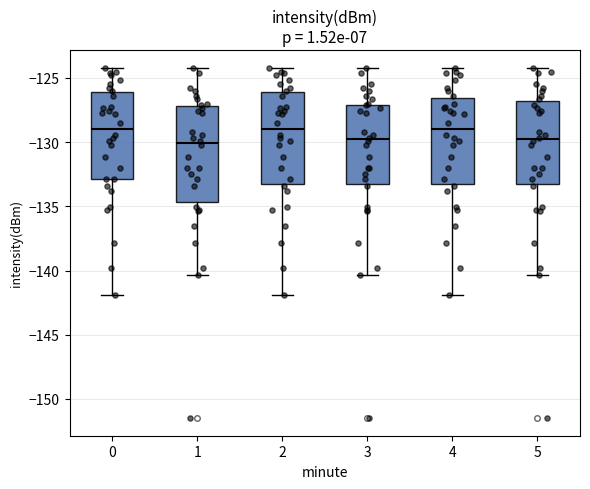

Reading left to right, transcribe this box plot: for each box, give where its median line is, the range the box spans, and where its two whiskers end, as read against the y-axis. The values are not printed on the chart, so give them approximately, as read against the axis.

0: median -129.0, box -133.0 to -126.0, whiskers -142.0 to -124.0
1: median -130.0, box -134.5 to -127.0, whiskers -140.5 to -124.0
2: median -129.0, box -133.5 to -126.0, whiskers -142.0 to -124.0
3: median -130.0, box -133.5 to -127.0, whiskers -140.5 to -124.0
4: median -129.0, box -133.5 to -126.5, whiskers -142.0 to -124.0
5: median -130.0, box -133.5 to -127.0, whiskers -140.5 to -124.0